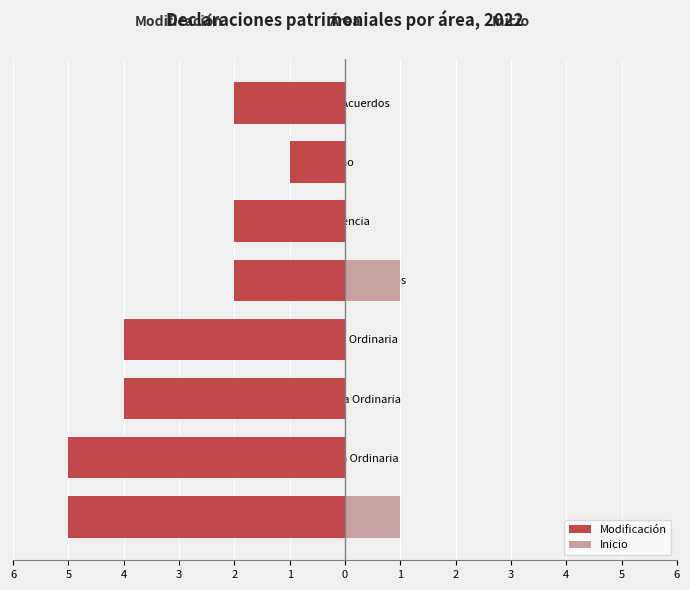

What is the difference between the maximum and minimum values in the Inicio series?

1